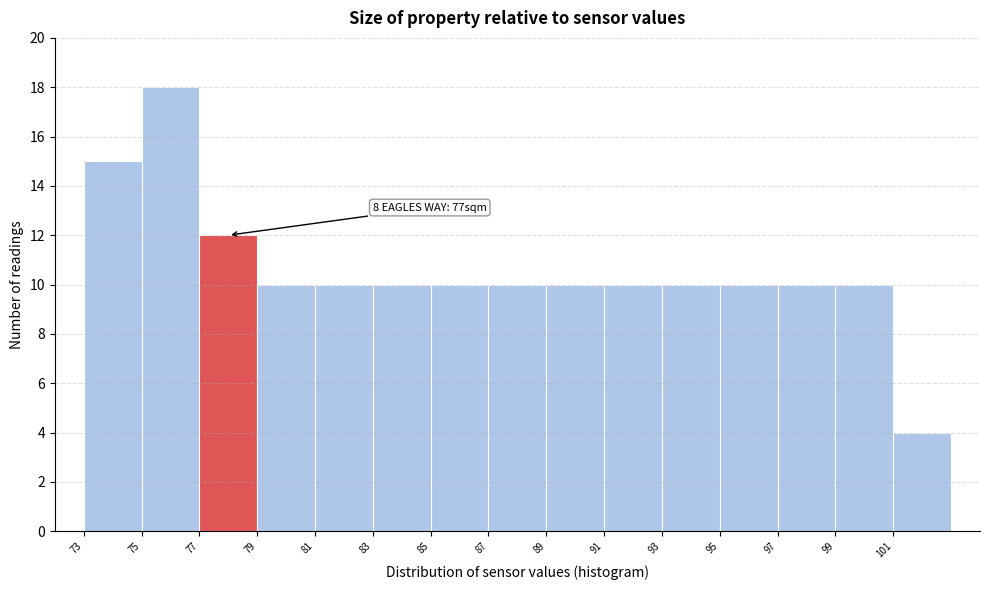

Over which range of the x-axis is the bar tallest?

75 to 77